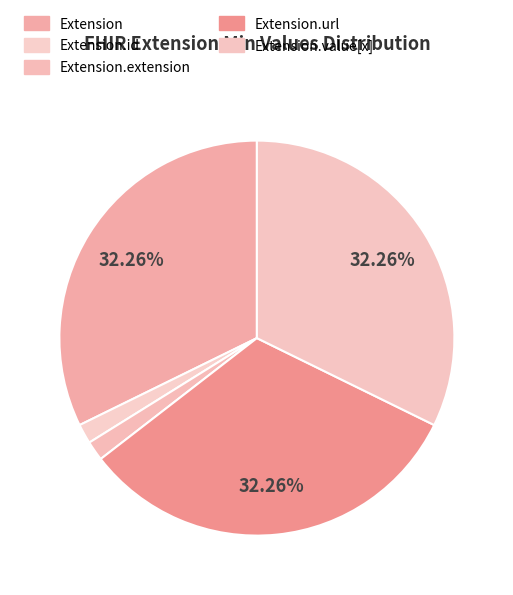

How many segments does this pie chart have?

5